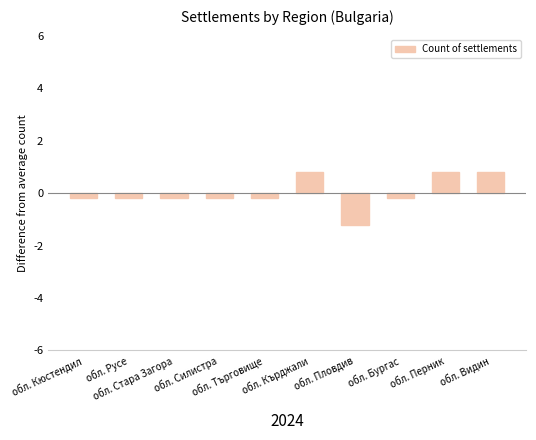

Reading right to left, list all the values displayed in this chart.

обл. Видин=0.8	обл. Перник=0.8	обл. Бургас=-0.2	обл. Пловдив=-1.2	обл. Кърджали=0.8	обл. Търговище=-0.2	обл. Силистра=-0.2	обл. Стара Загора=-0.2	обл. Русе=-0.2	обл. Кюстендил=-0.2